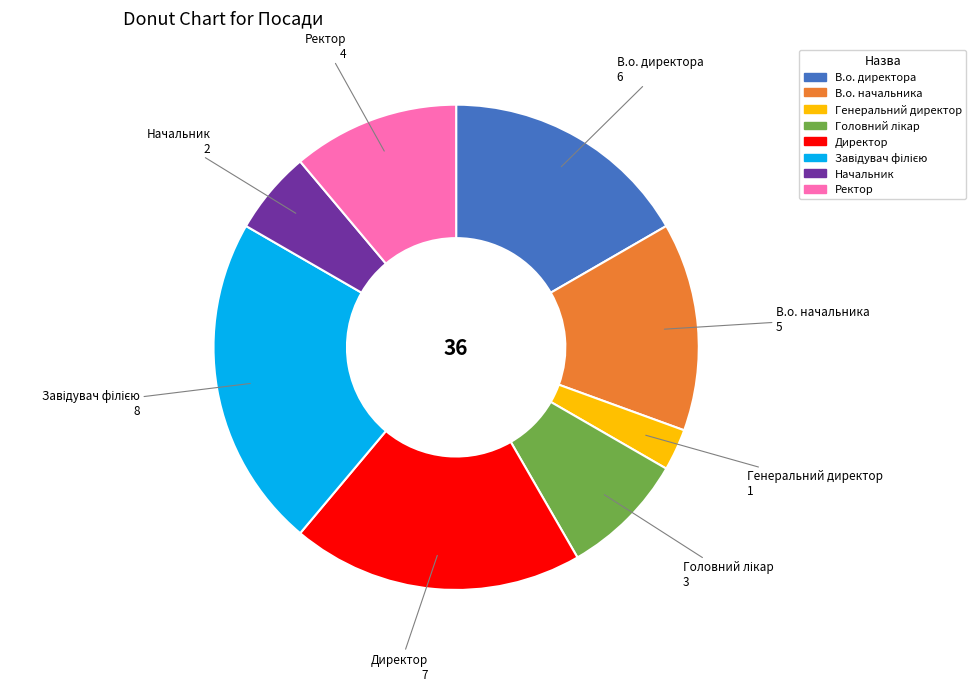

Is Генеральний директор the majority of the pie?

No